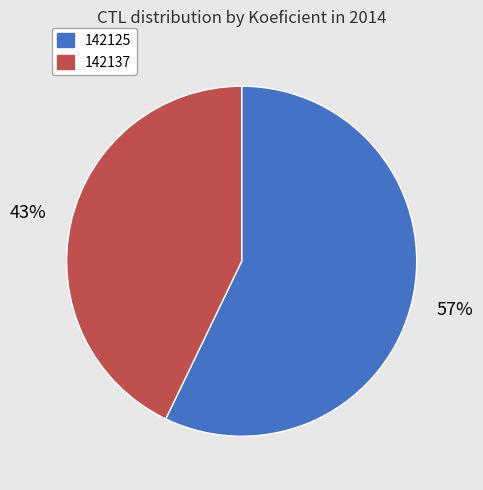

Which category has the biggest portion of the pie?

142125